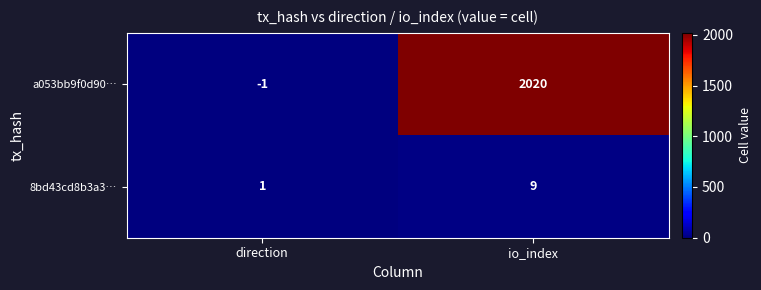

At which category is the sum across all series the highest?

io_index